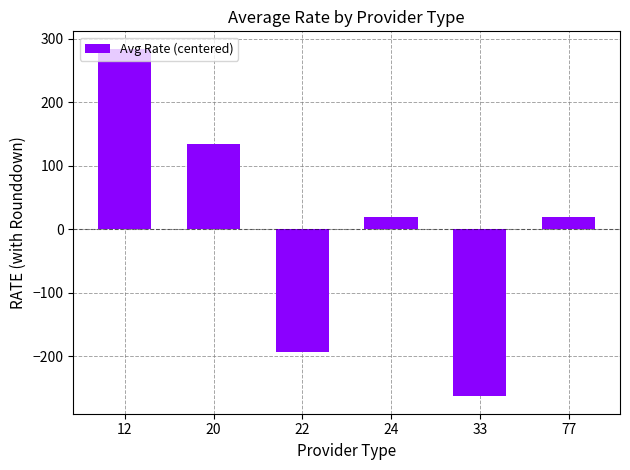

Which label corresponds to the smallest value in the chart?

33